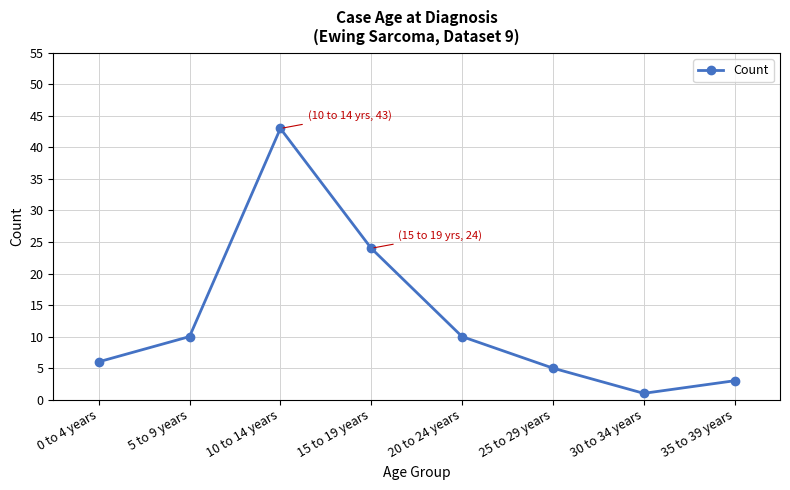

What is the value of the 5th point from the left?

10